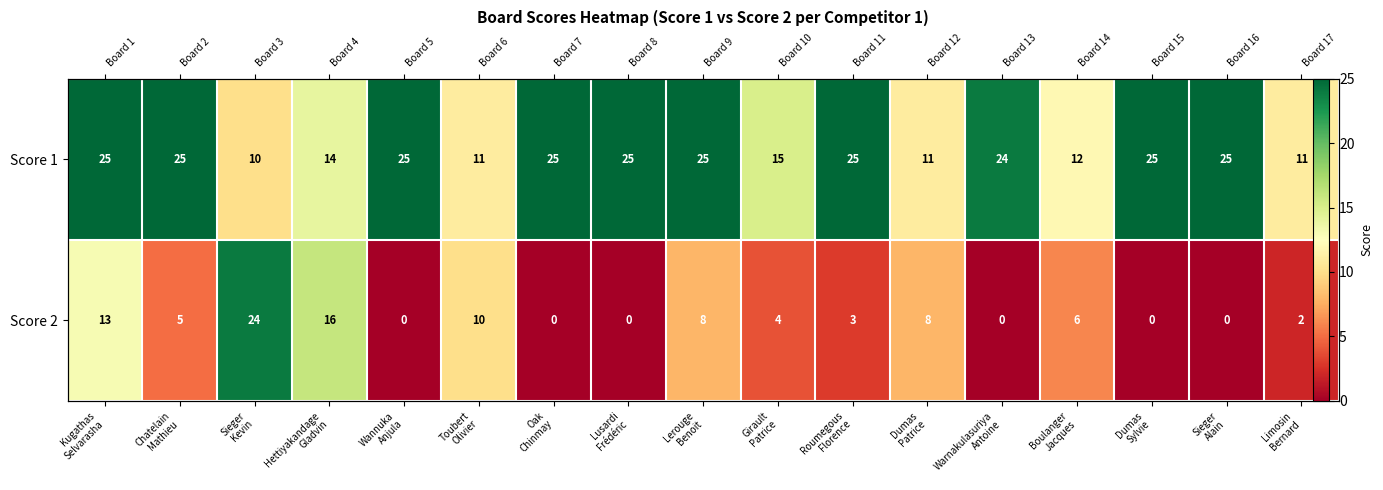

What is the difference between the second highest and second lowest values in the Score 1 series?

14